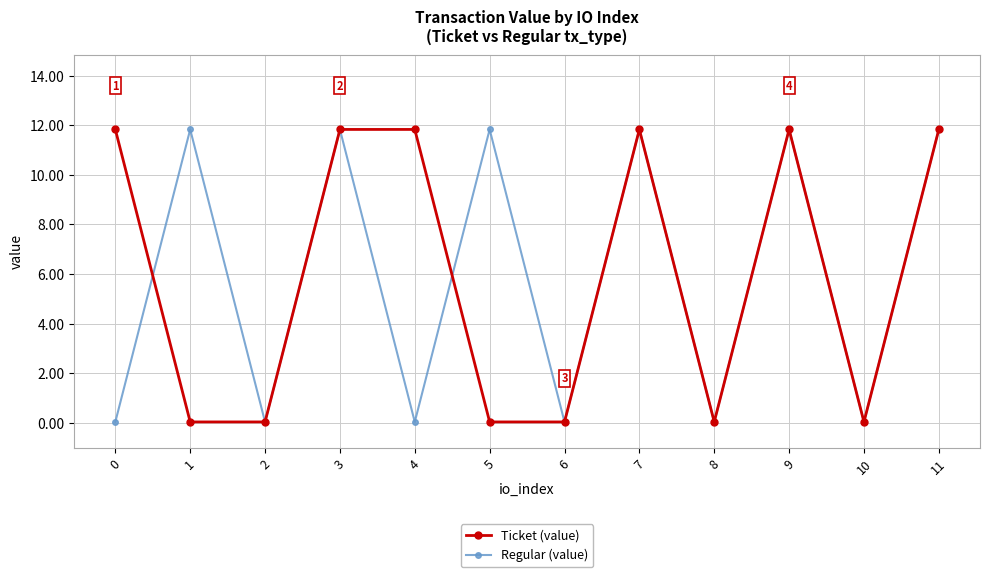

True or false: Ticket (value) has a value of 18.9 at 11.

False